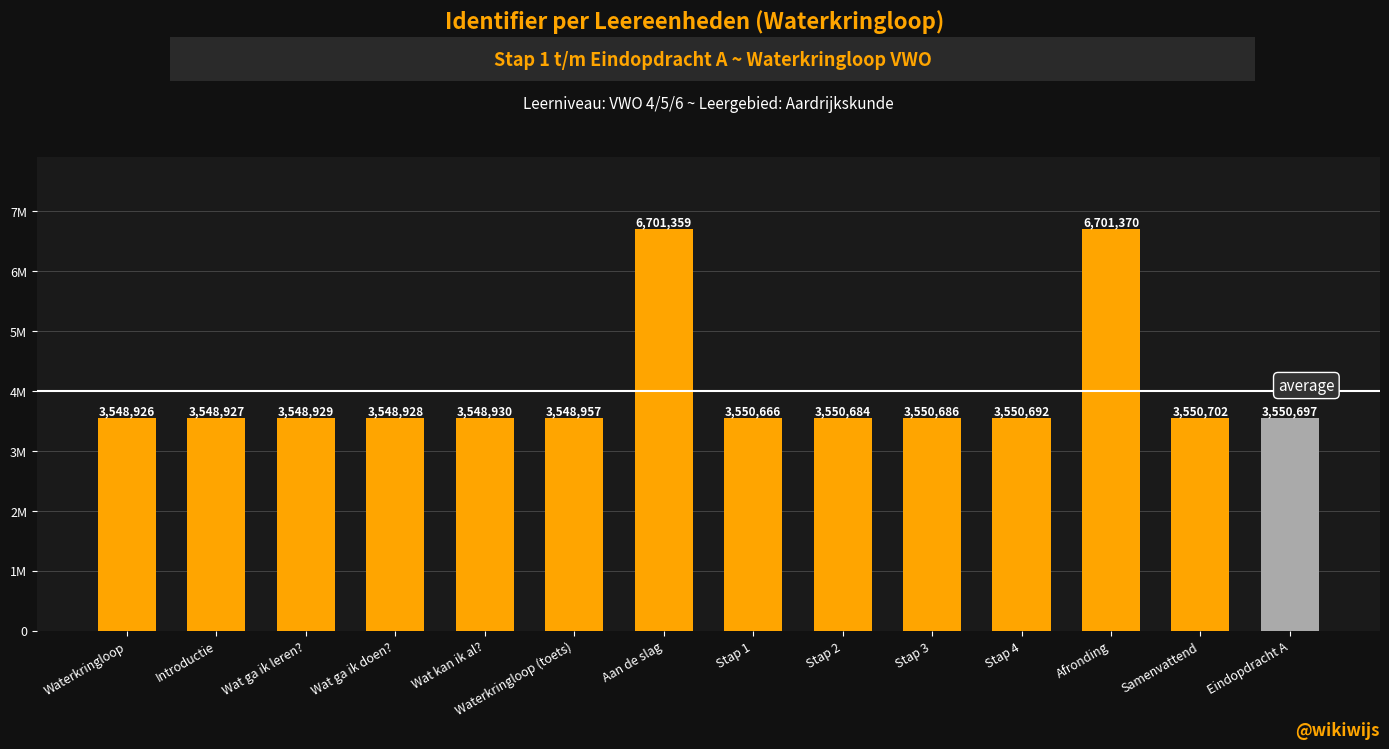

Between Afronding and Stap 2, which is larger?

Afronding